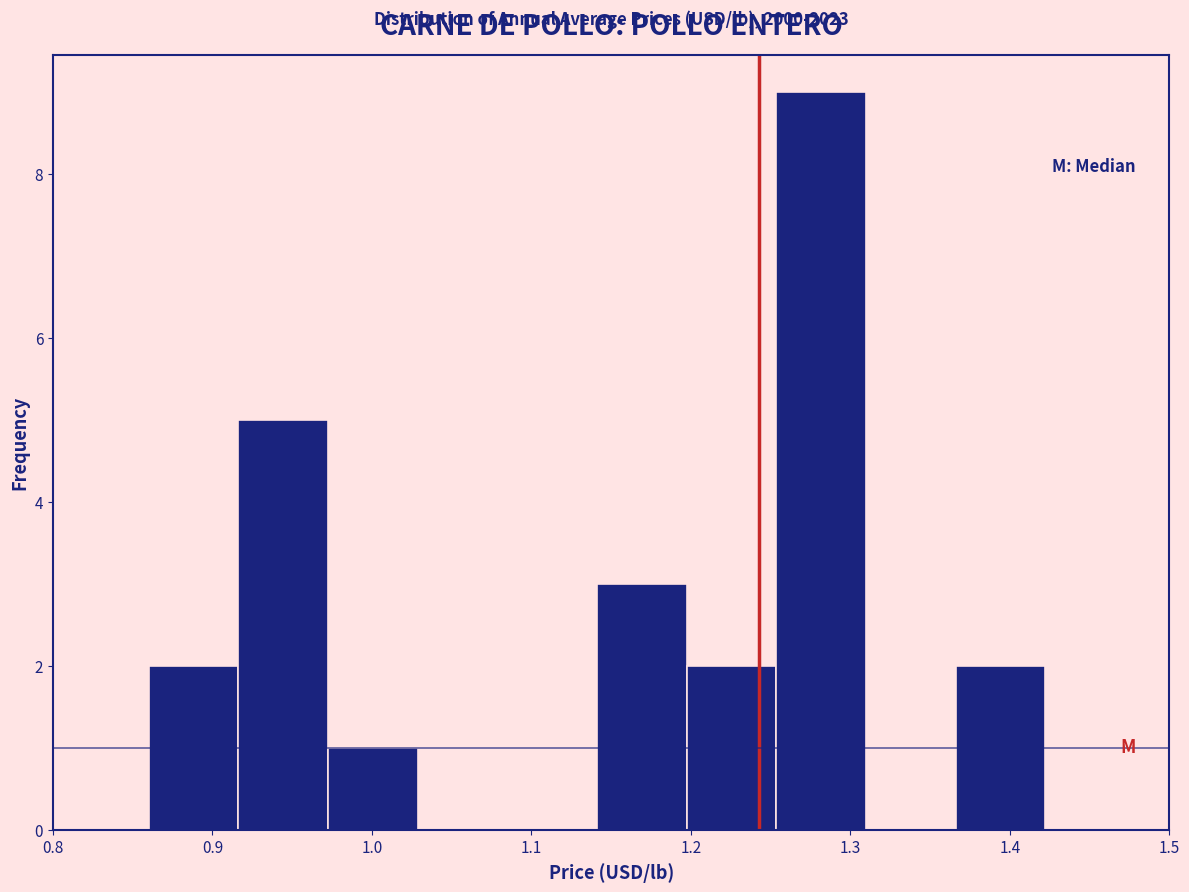

Over which range of the x-axis is the bar tallest?

1.25 to 1.31